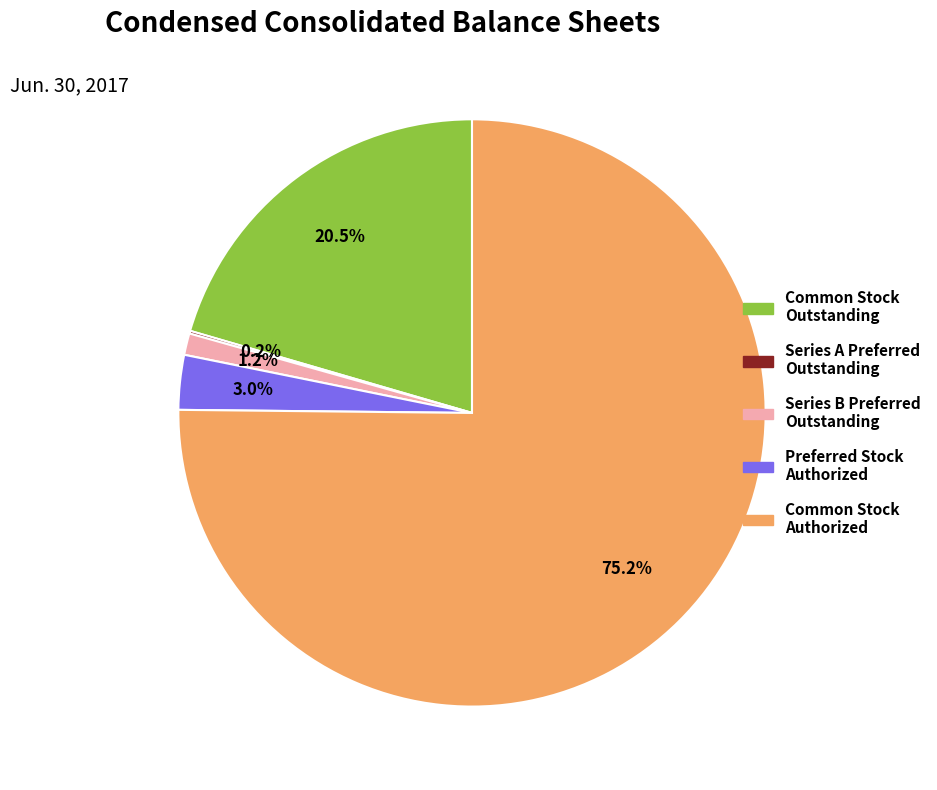

Is there any slice that represents more than half of the pie?

Yes